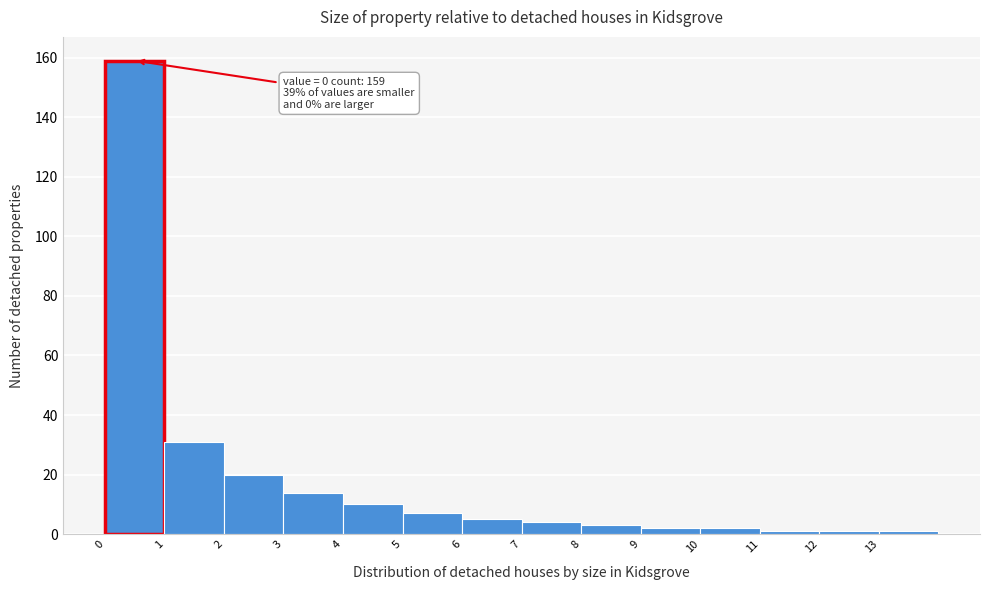

Over which range of the x-axis is the bar tallest?

0 to 1